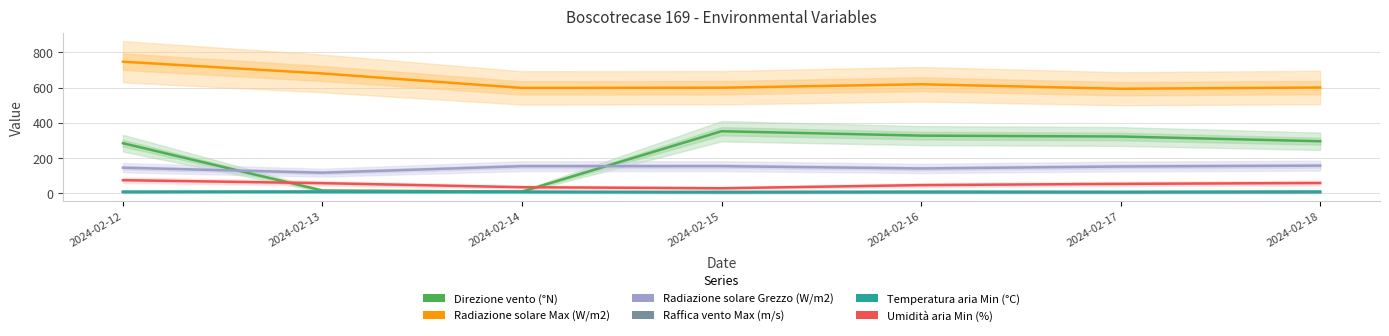

At which label is Umidità aria Min (%) closest to 51?

2024-02-17